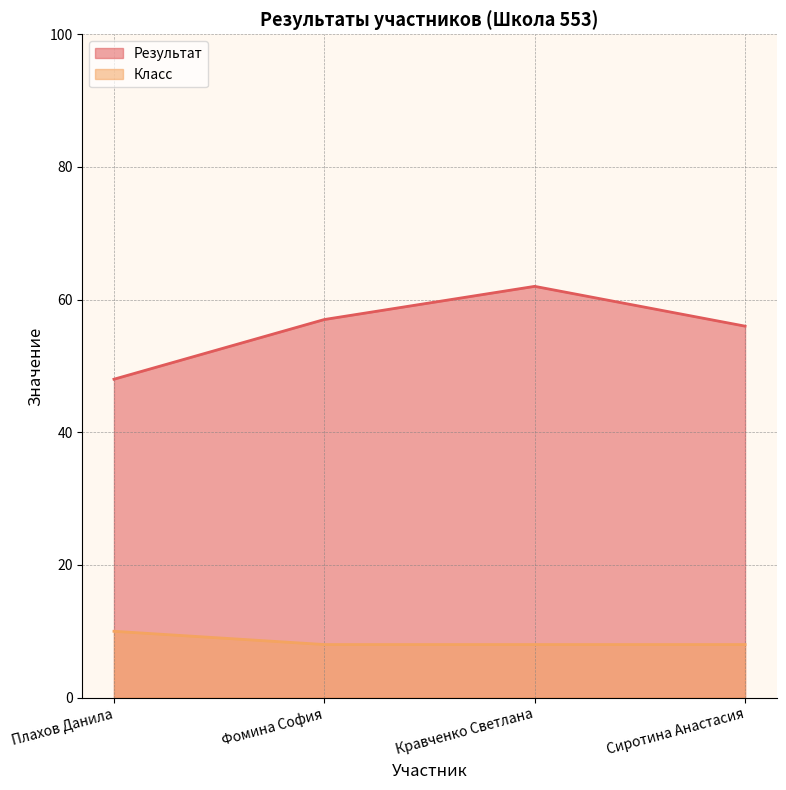

True or false: Класс has a value of 8 at Фомина София.

True